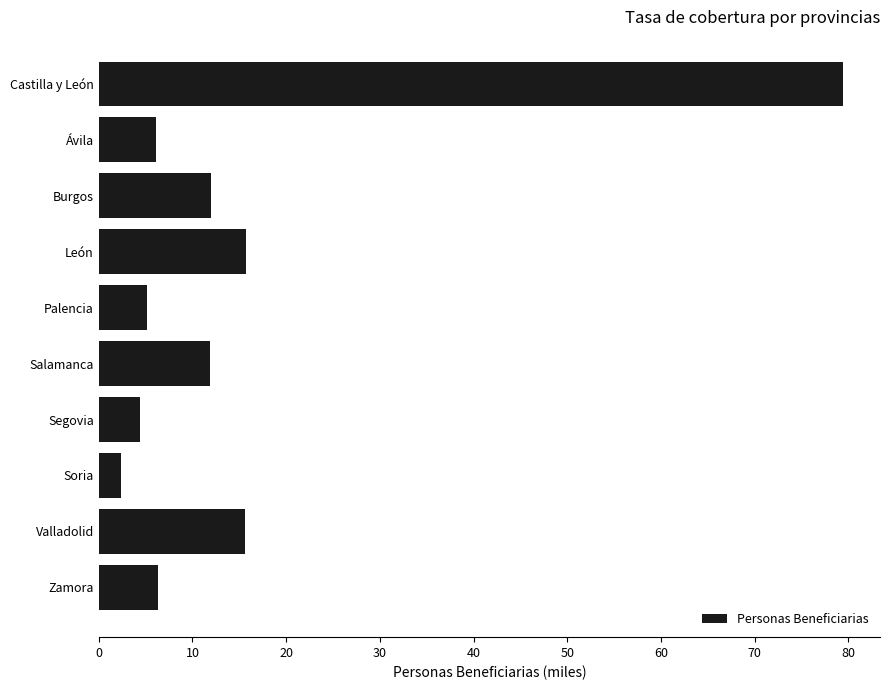

Count the number of values greater than 11.

5